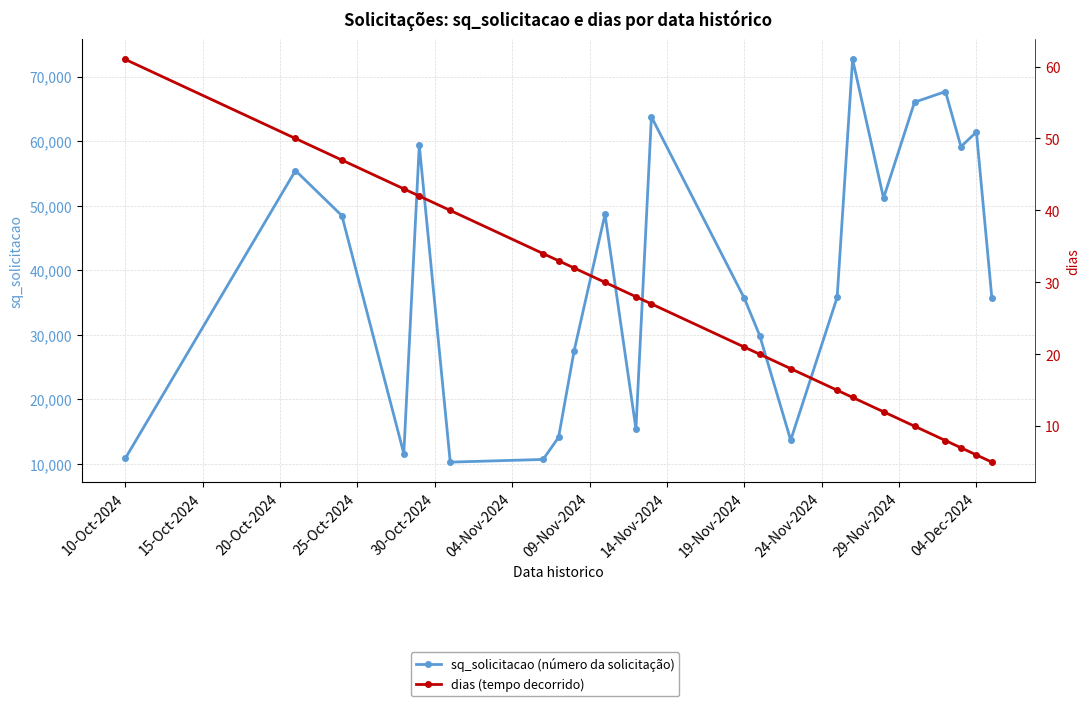

What is the difference between the highest and lowest values at 14-Nov-2024?

14045